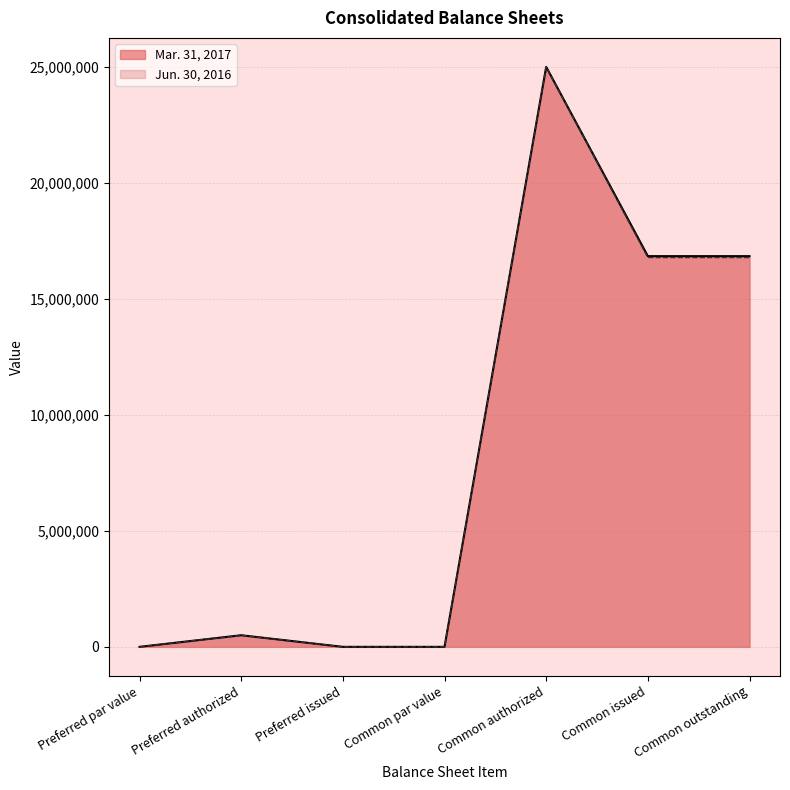

At which label is Mar. 31, 2017 closest to 12500000?

Common issued